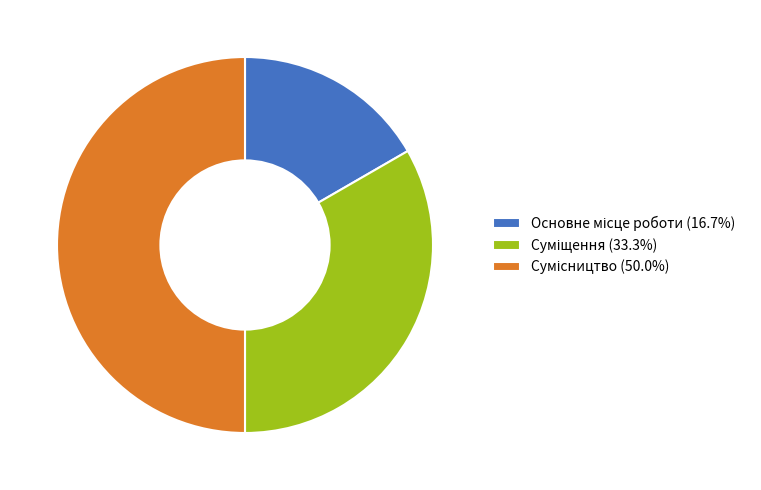

To the nearest percent, what portion does Сумісництво represent?

50%